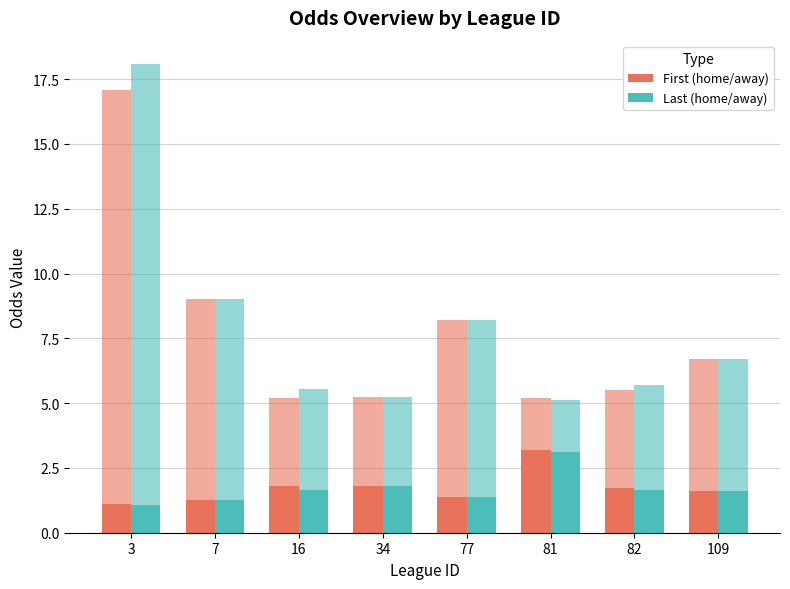

At which label does last_away reach its minimum?

81